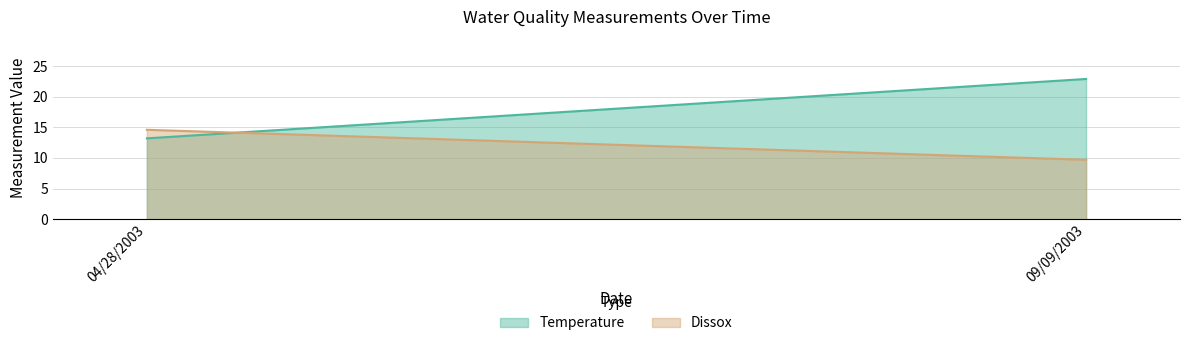

What are all the series names shown in the legend?

Temperature, Dissox